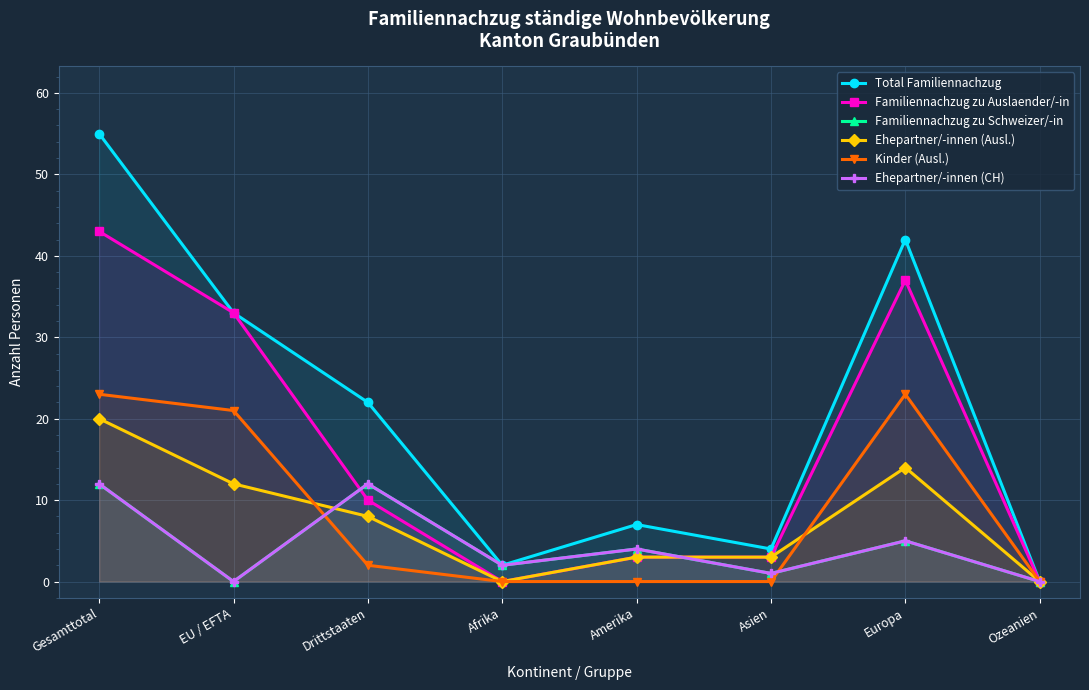

True or false: Total Familiennachzug and Kinder (Ausl.) intersect in this chart.

False